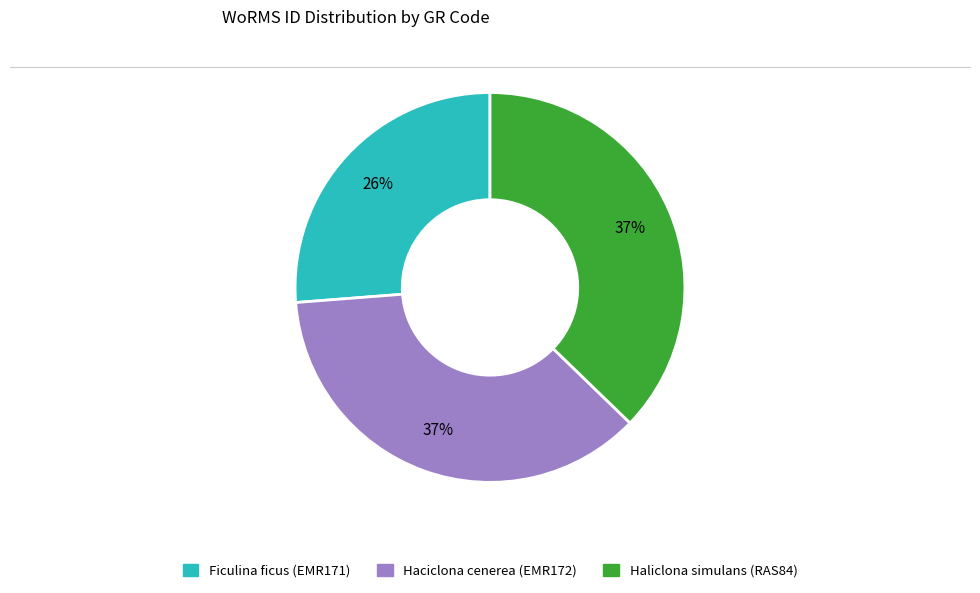

Count the number of slices in the pie.

3